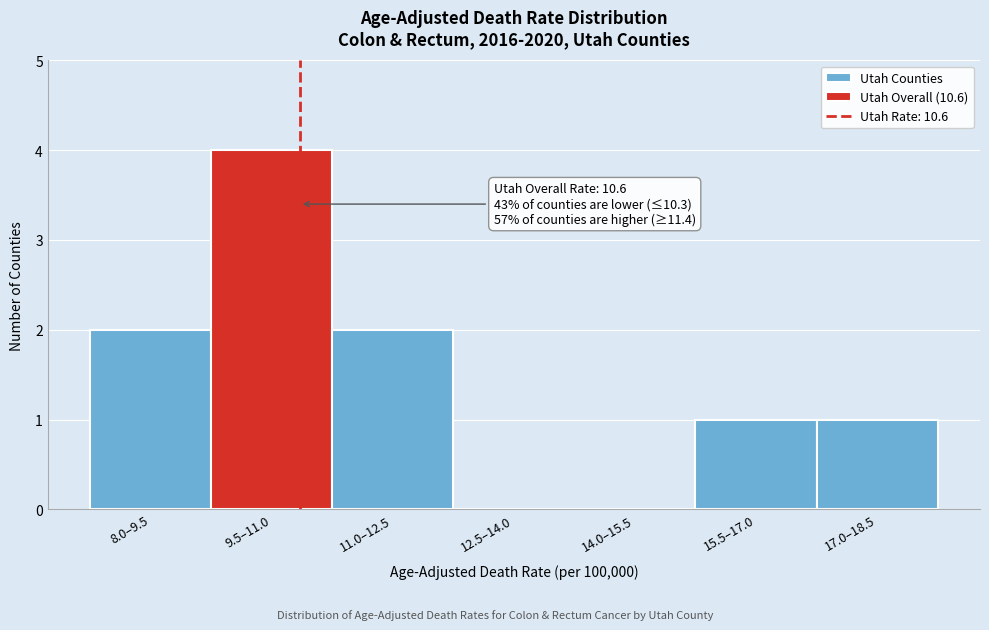

Reading left to right, what are all the values shown in this chart?

8.0–9.5=2	9.5–11.0=4	11.0–12.5=2	12.5–14.0=0	14.0–15.5=0	15.5–17.0=1	17.0–18.5=1